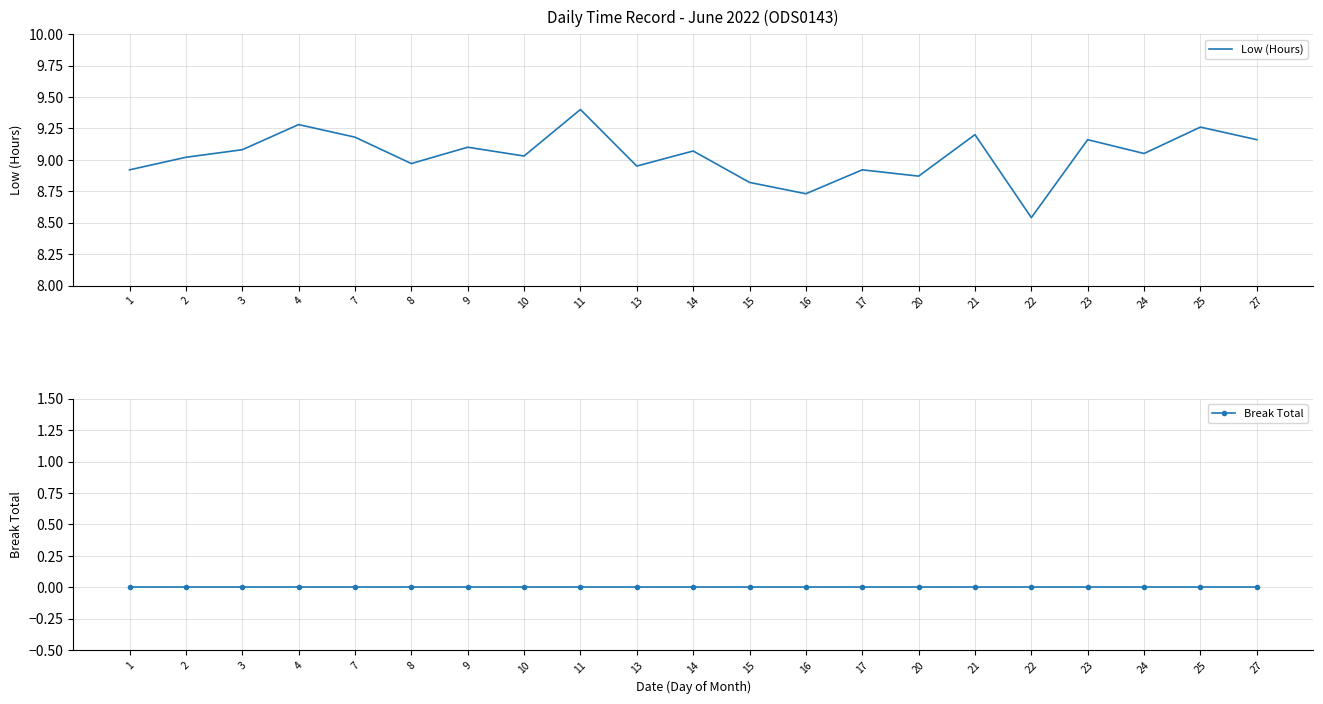

Count the number of categories in the chart.

21